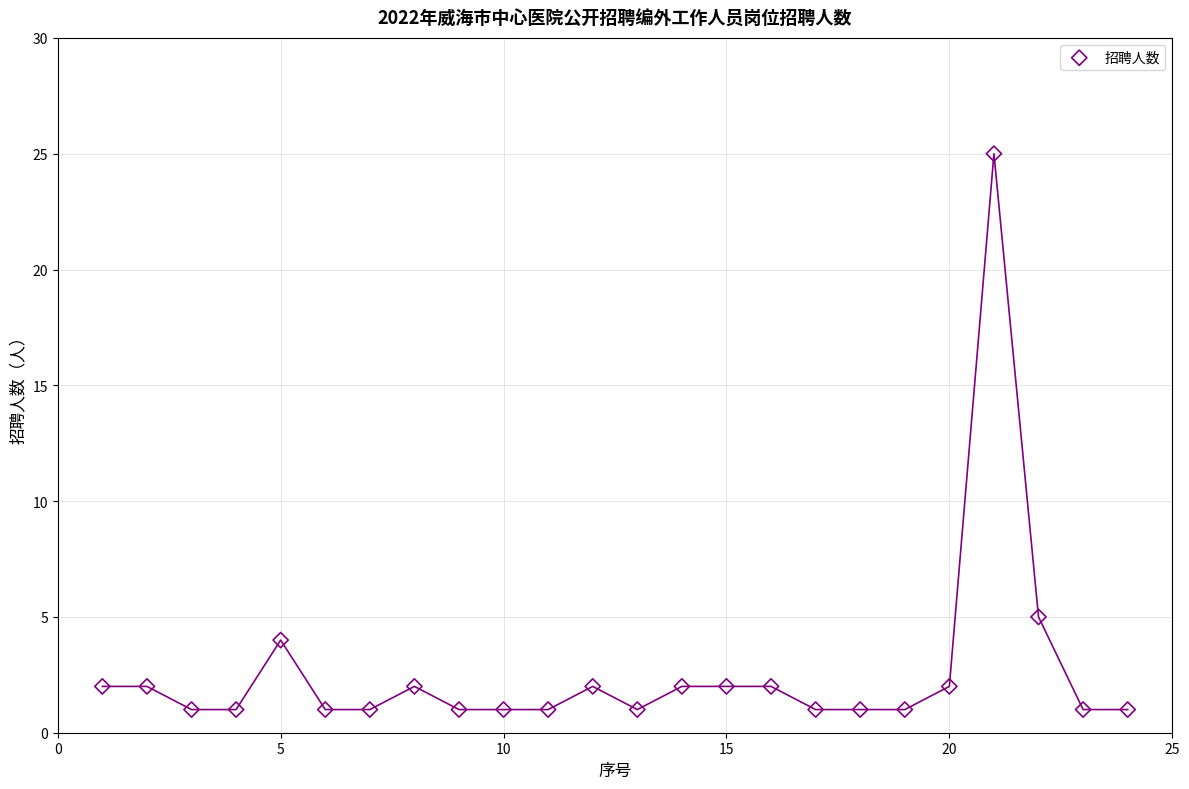

What is the range of Y values (max minus min)?

24